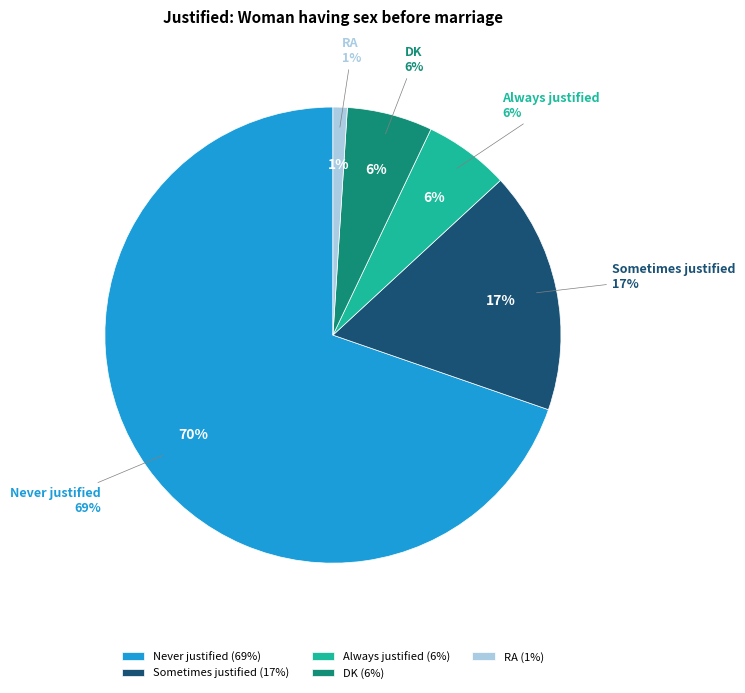

What percentage is NOT represented by RA?

99.0%